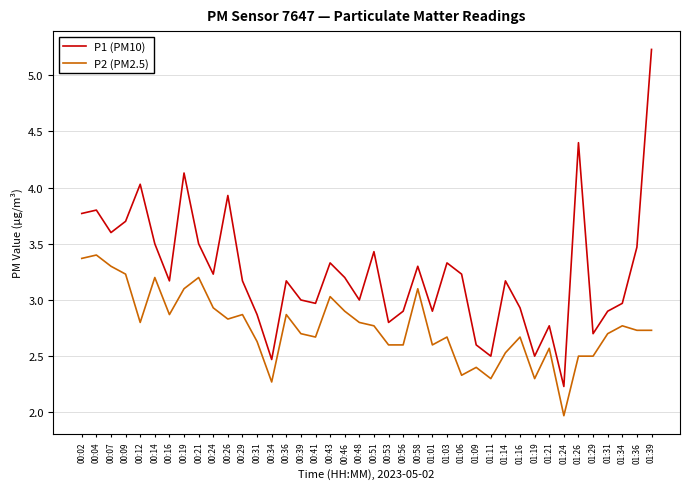

What is the approximate value of P1 (PM10) at 00:26?

3.9